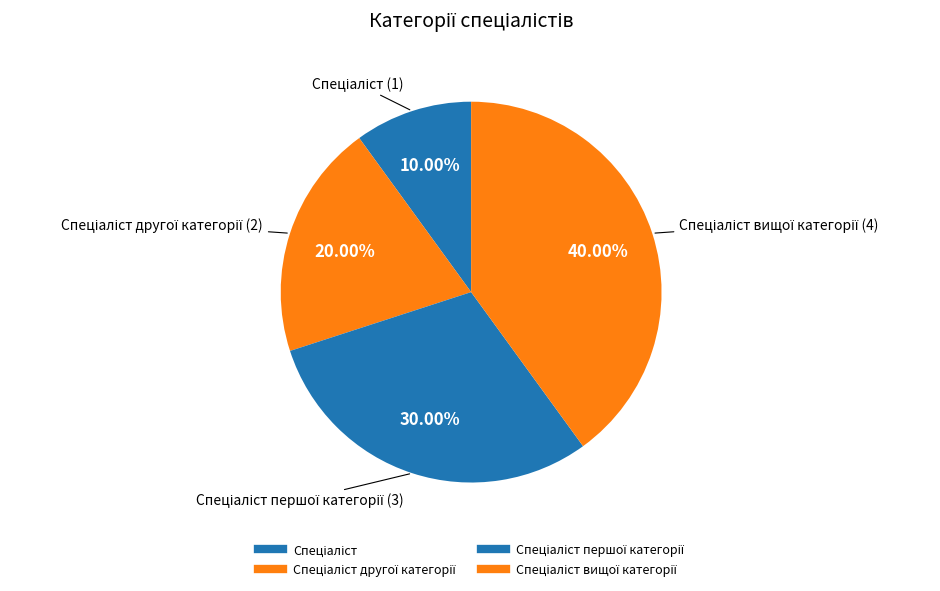

How many slices are in this pie chart?

4